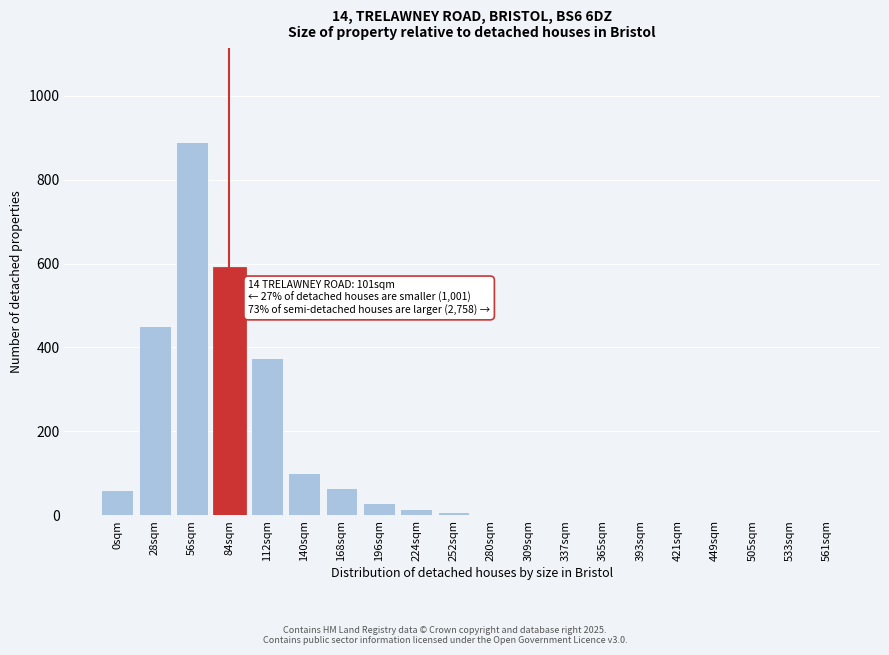

Which has a higher value, 393sqm or 140sqm?

140sqm